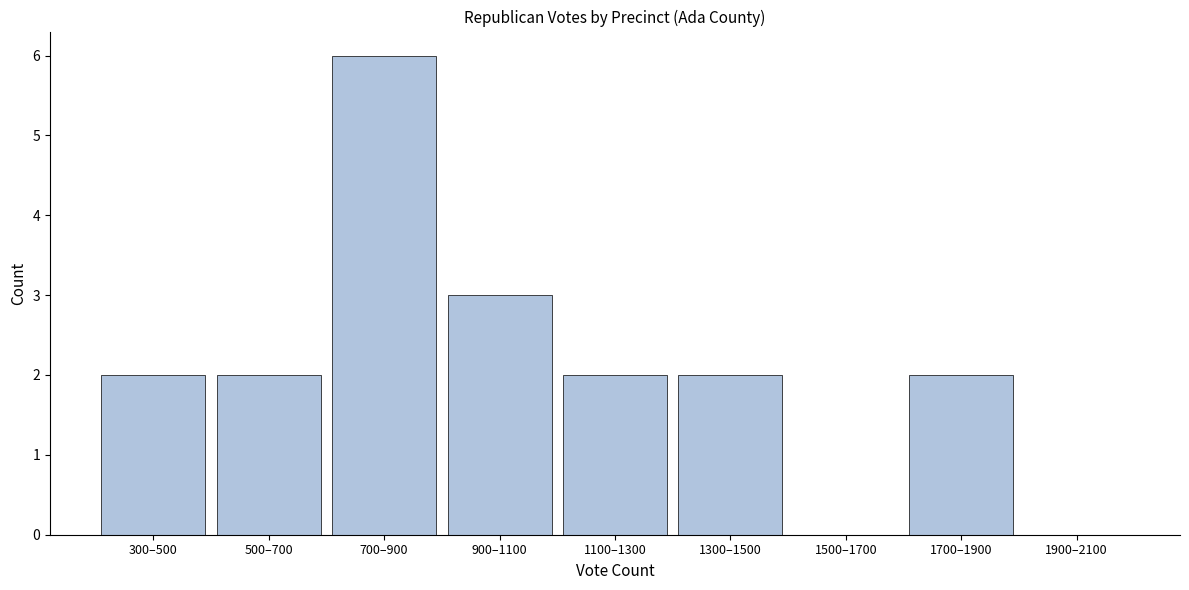

Reading left to right, extract all data points from this chart.

300–500=2	500–700=2	700–900=6	900–1100=3	1100–1300=2	1300–1500=2	1500–1700=0	1700–1900=2	1900–2100=0